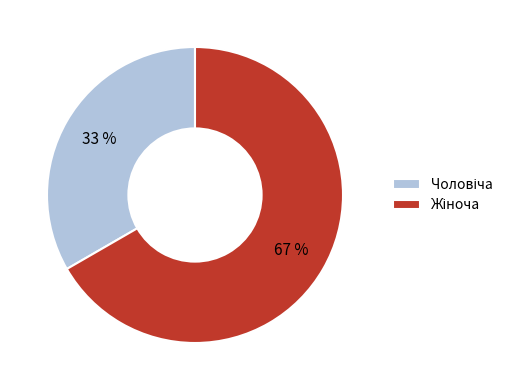

Is there a majority slice in this chart?

Yes